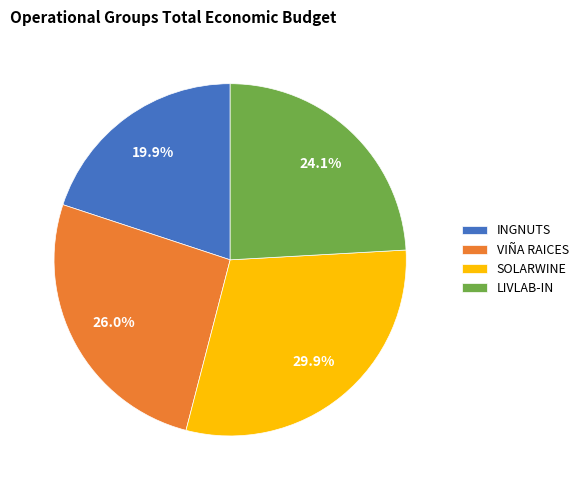

Approximately how many times larger is the value at LIVLAB-IN compared to VIÑA RAICES?

0.9